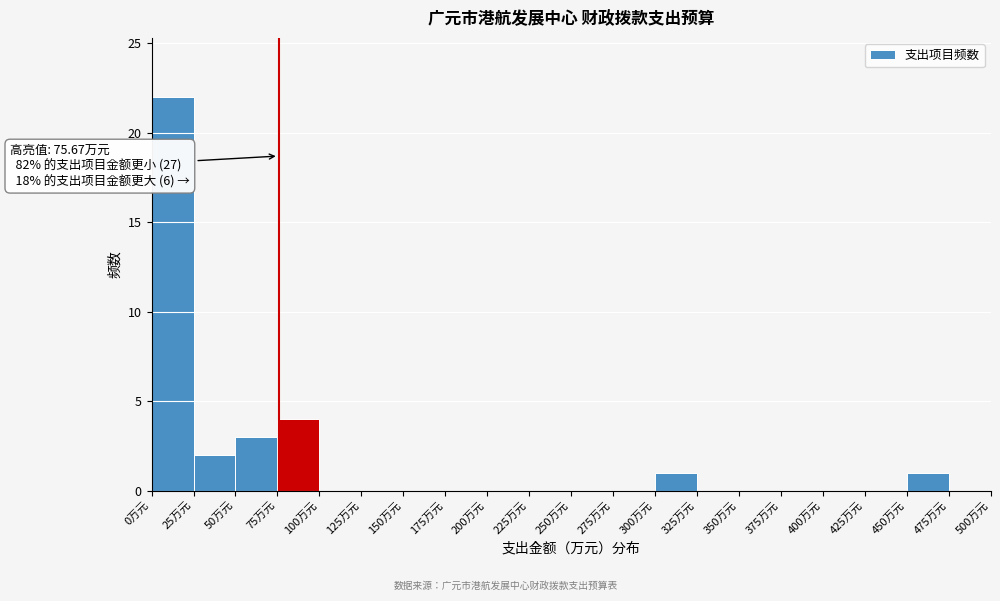

Which range on the x-axis has the tallest bar?

0 to 25